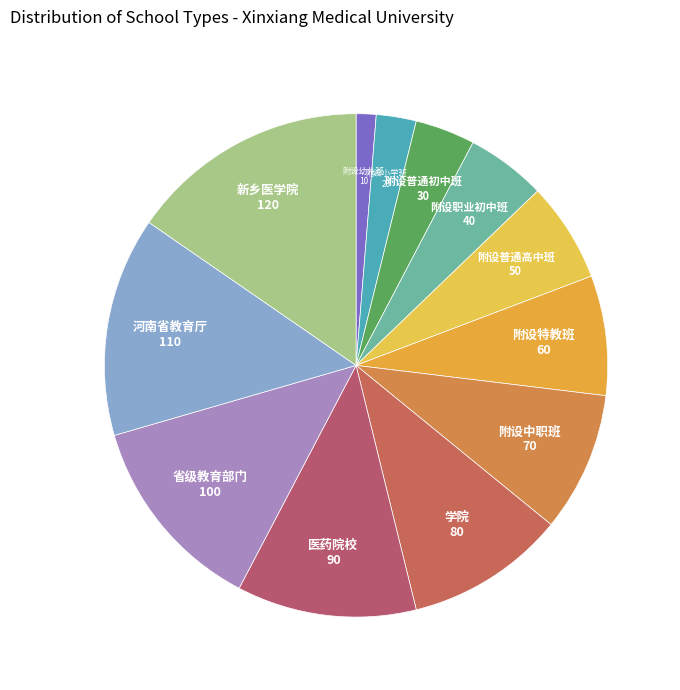

Is the sum of 省级教育部门 and 医药院校 greater than half?

No